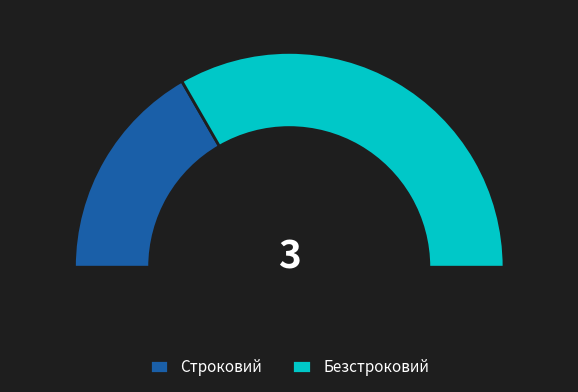

True or false: Безстроковий accounts for 60% of the total.

False